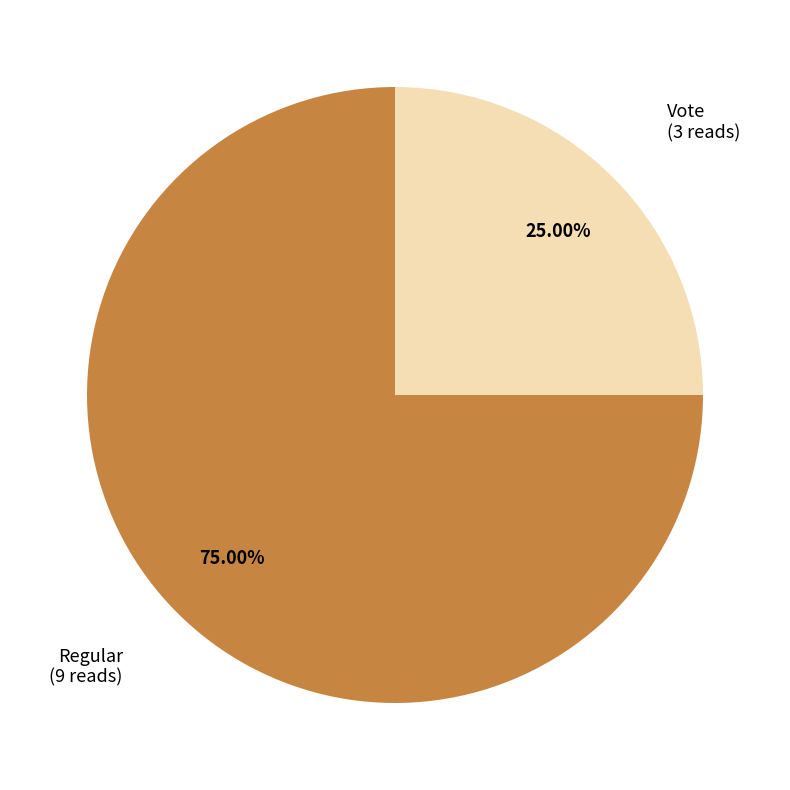

To the nearest percent, what percentage of the pie is Regular?

75%